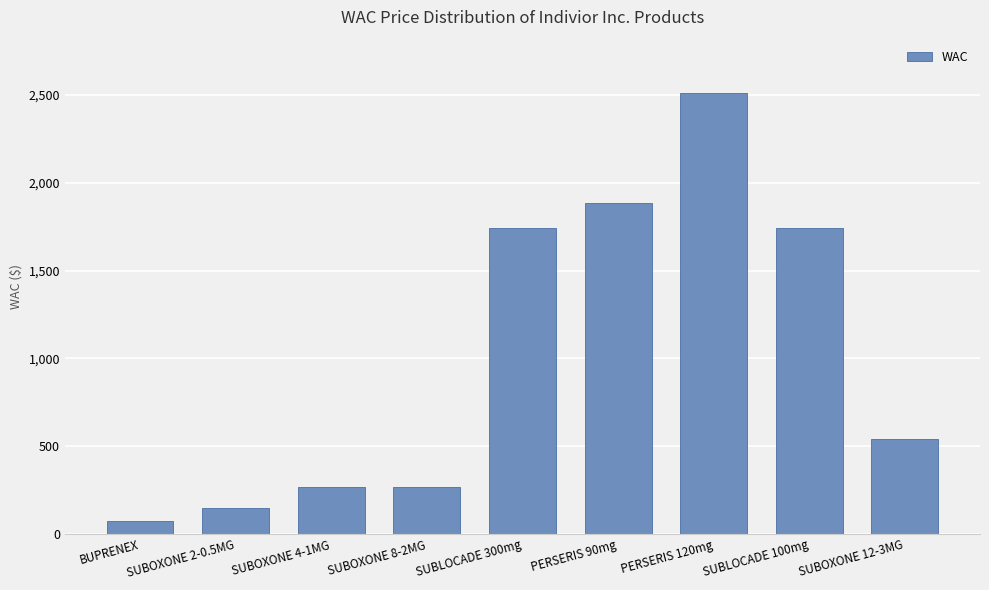

Are the bars horizontal?

No